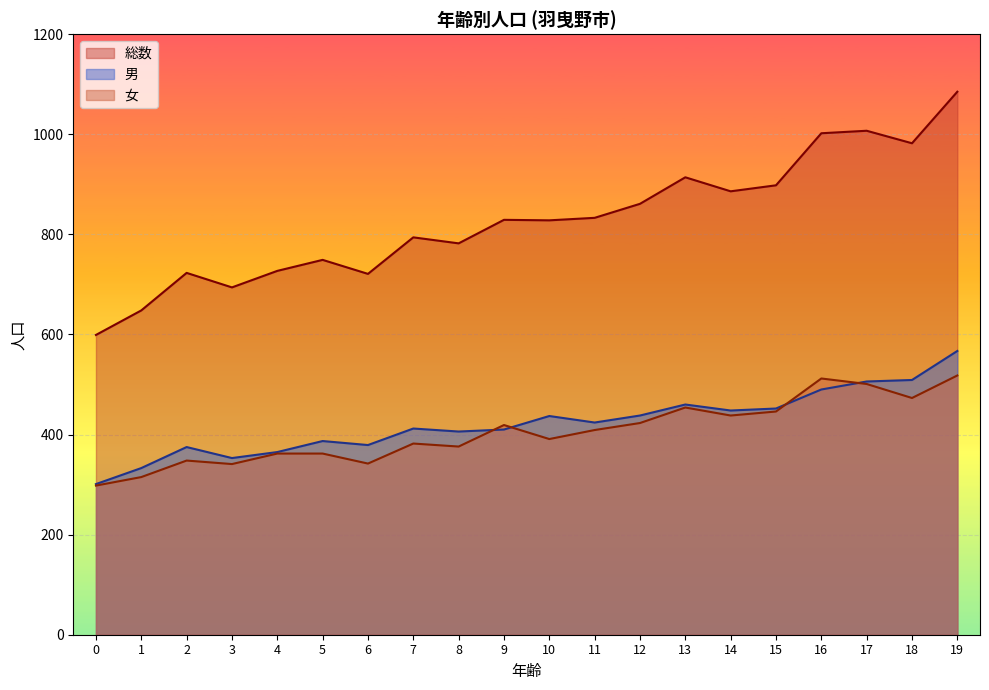

True or false: 総数 has a value of 1371 at 9.

False